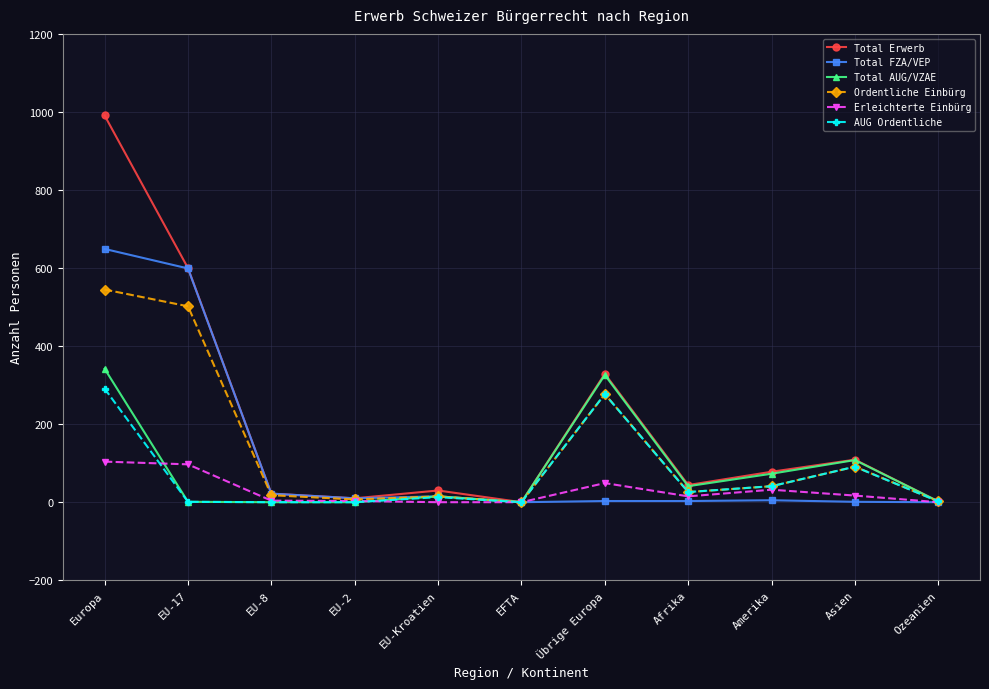

How many values in the Total FZA/VEP series are below 5?

5